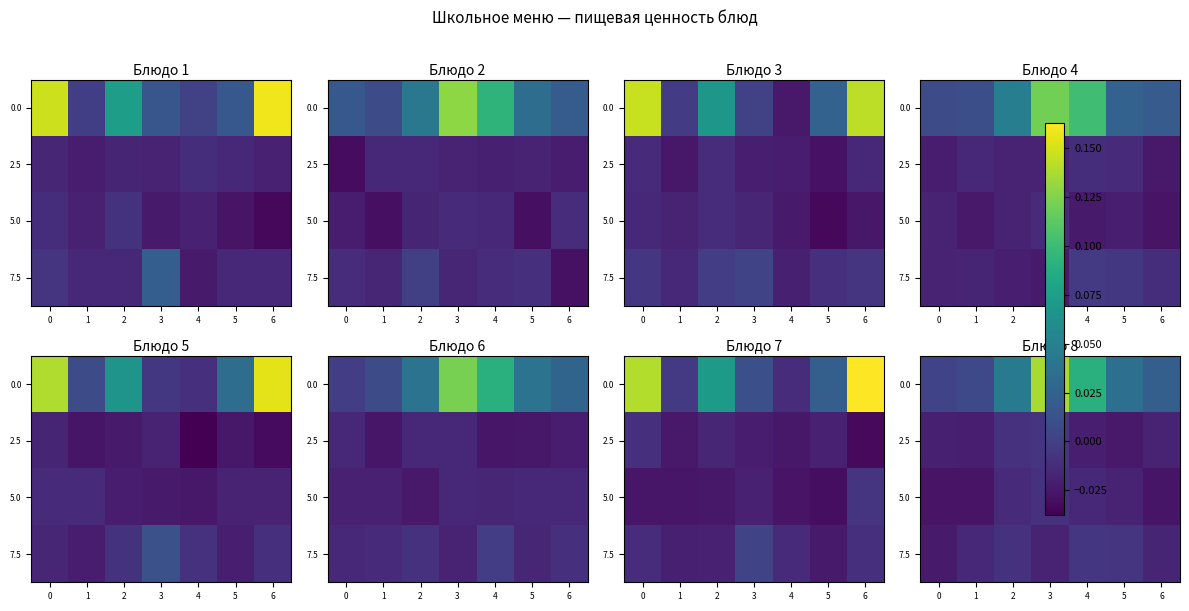

How many data points does each series have?

7